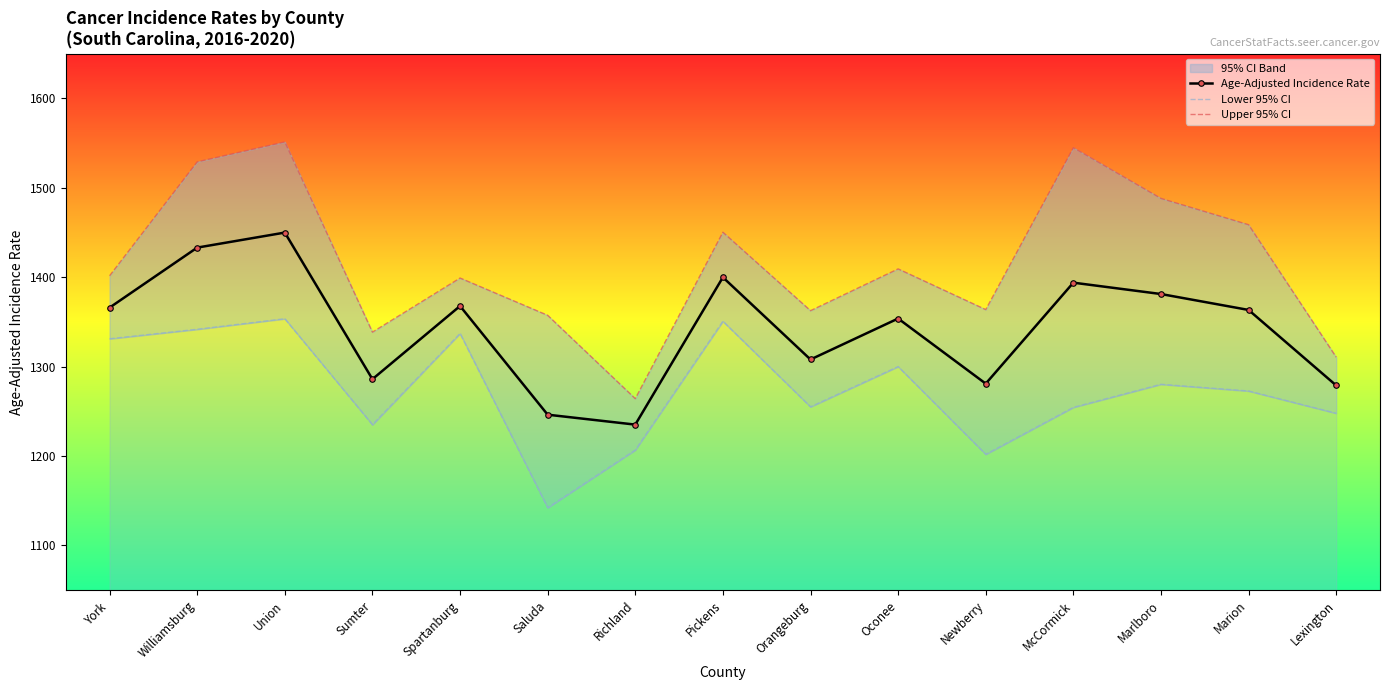

How many data points in Upper 95% CI are less than 1401?

7